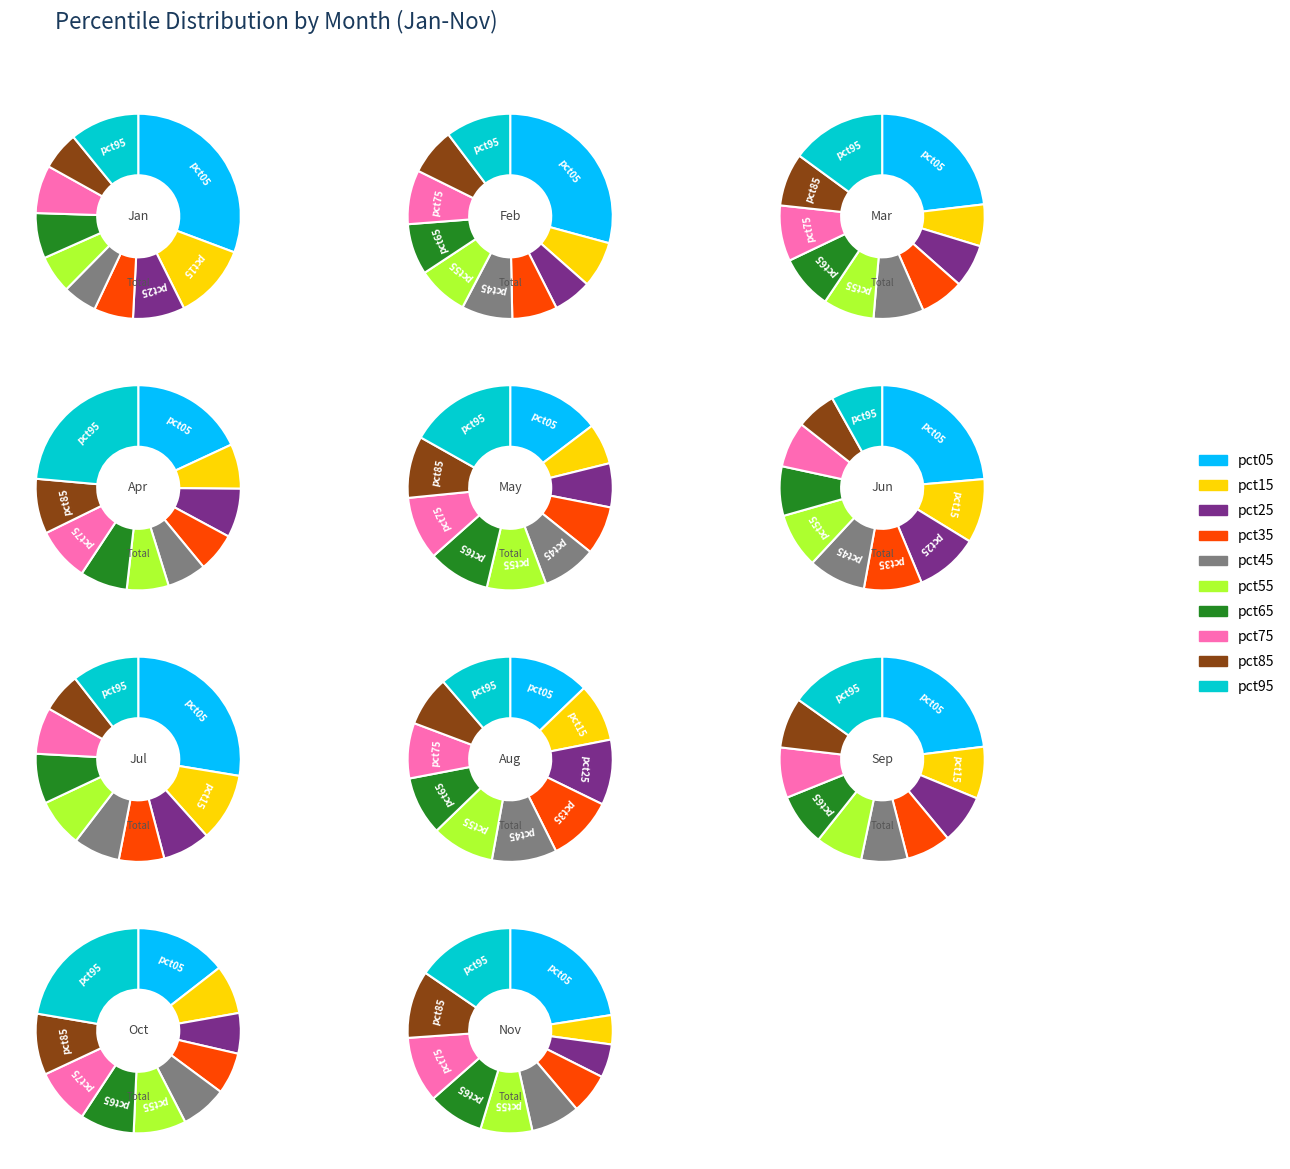

How many segments does this pie chart have?

10